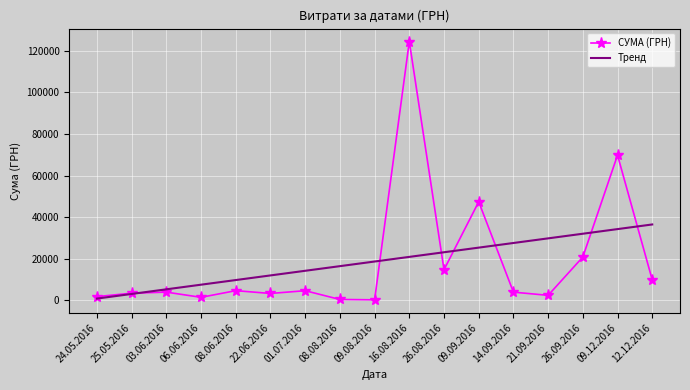

At which category is the sum across all series the highest?

16.08.2016